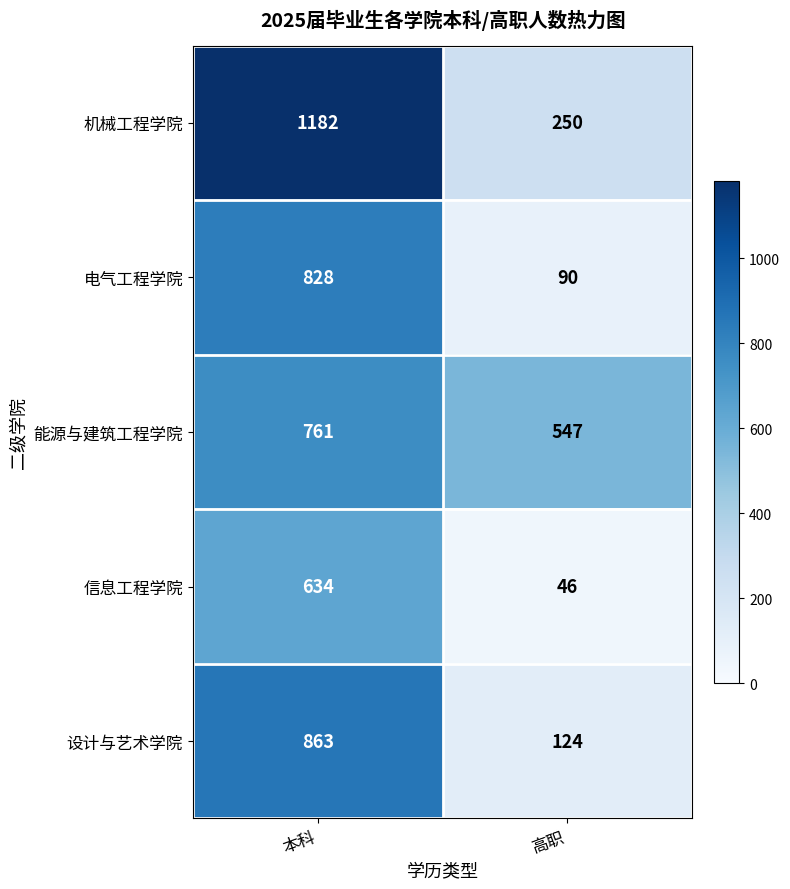

Reading right to left, what are all the values shown in this chart?

机械工程学院: 250	1182
电气工程学院: 90	828
能源与建筑工程学院: 547	761
信息工程学院: 46	634
设计与艺术学院: 124	863